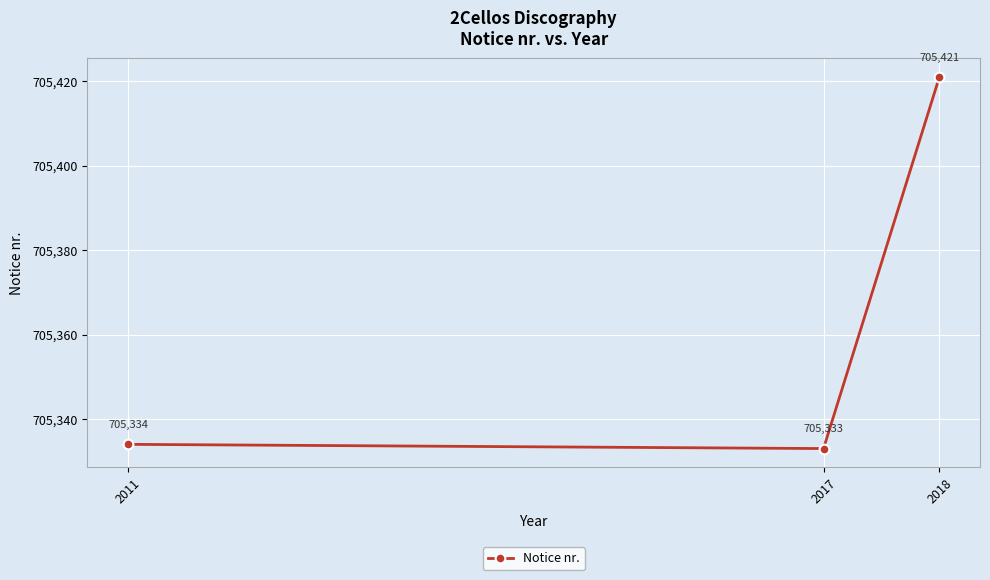

What is the change in value from 2011 to 2018?

+87